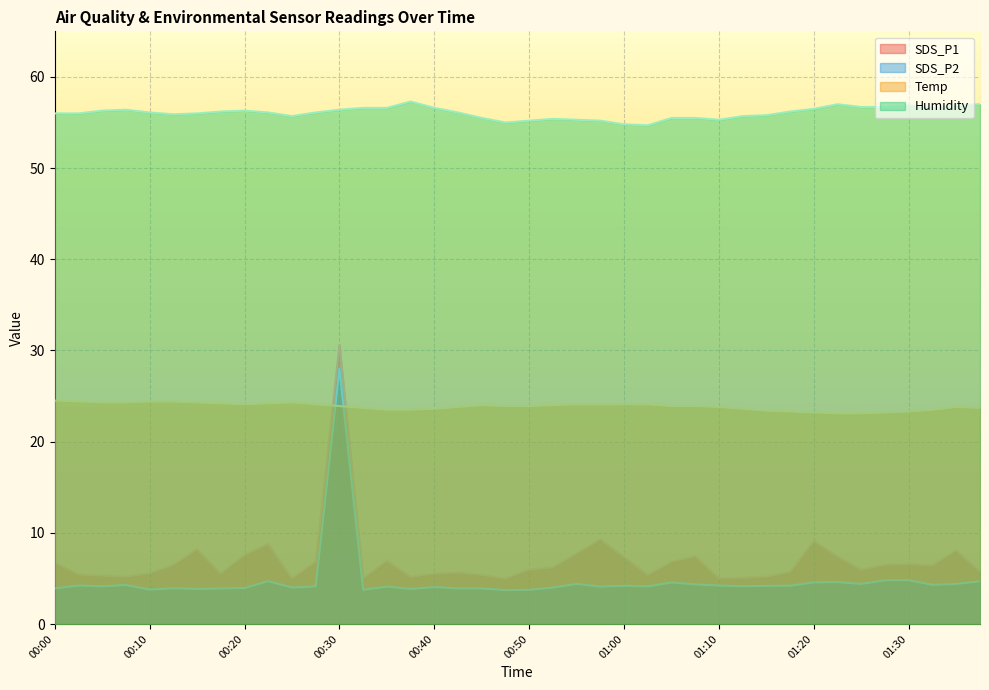

True or false: Humidity and SDS_P2 intersect in this chart.

False